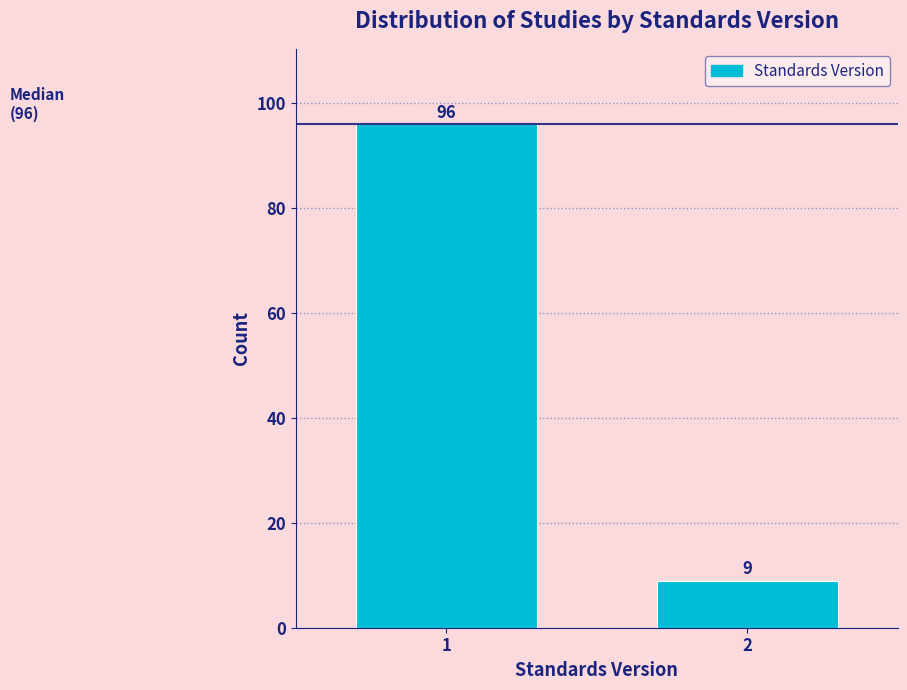

Reading left to right, list all the values displayed in this chart.

1=96	2=9